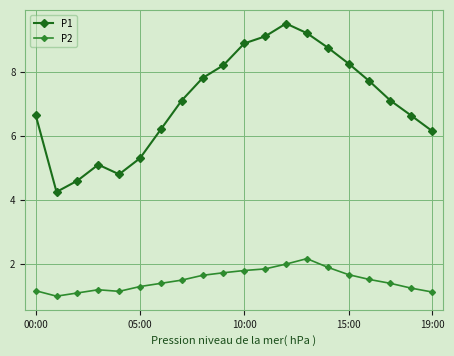

What is the value of the P2 point at the 18th from the left?

1.4